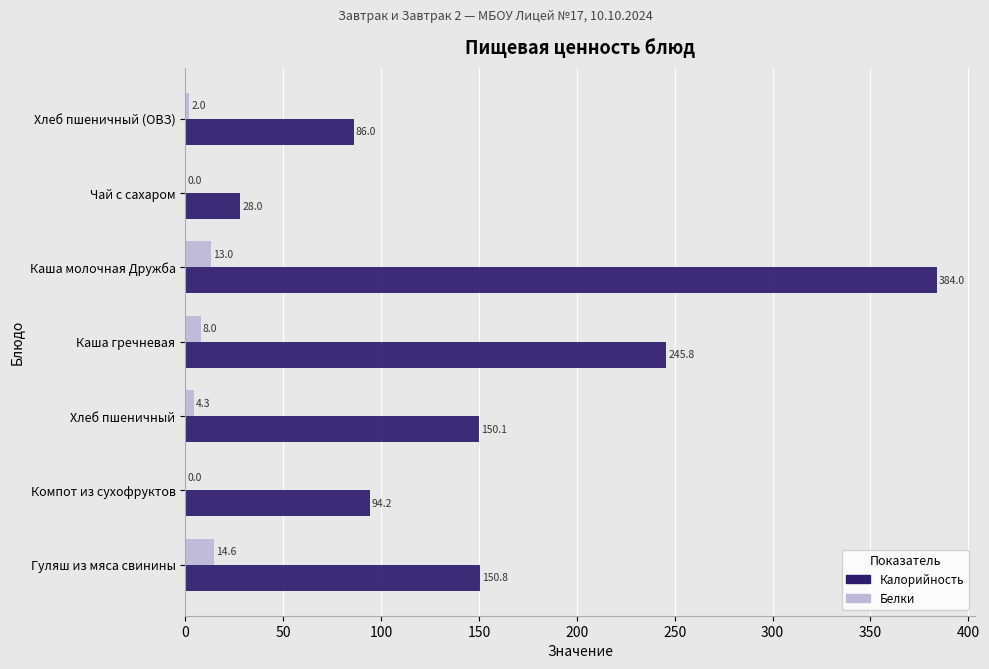

How many values in the Калорийность series exceed 150?

4